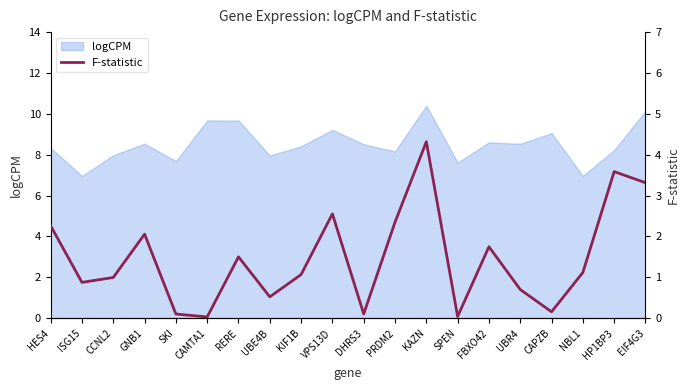

Which category has the lowest value across all series?

CAMTA1